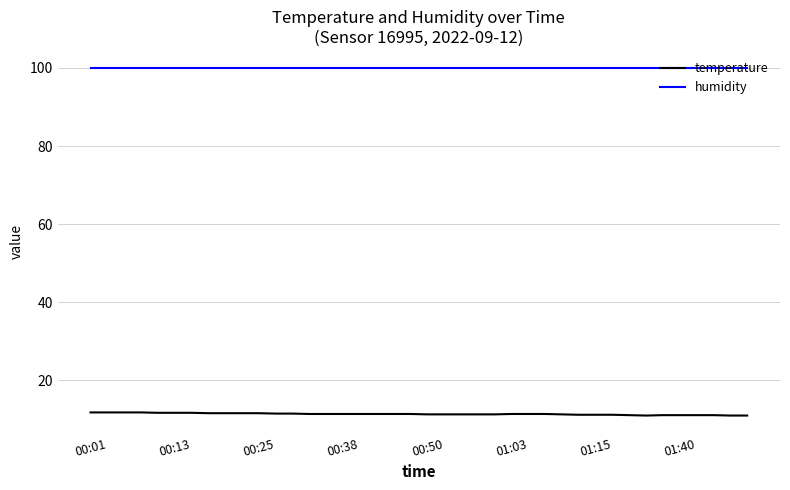

What is the minimum value for temperature?

11.0